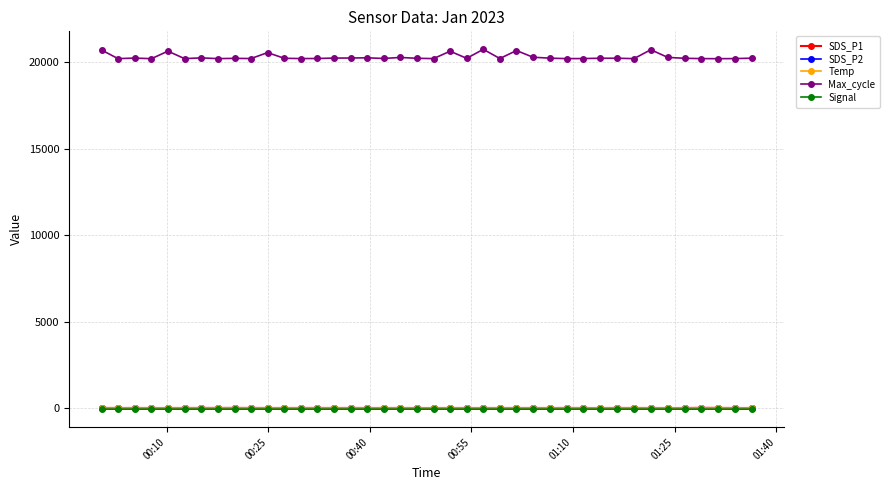

True or false: SDS_P1 has more than 0 interior local peaks.

True